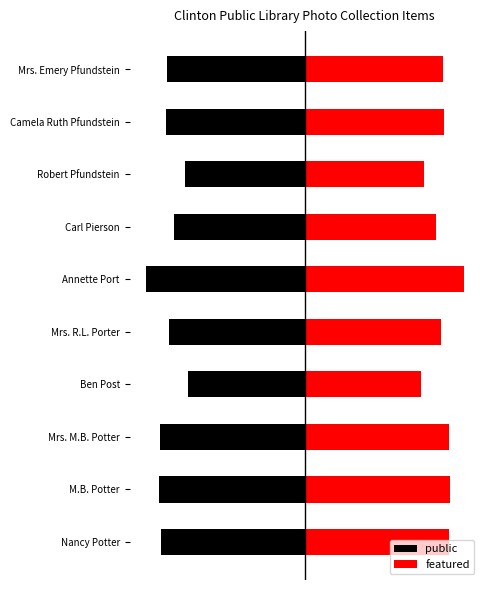

How many distinct data groups are displayed?

2